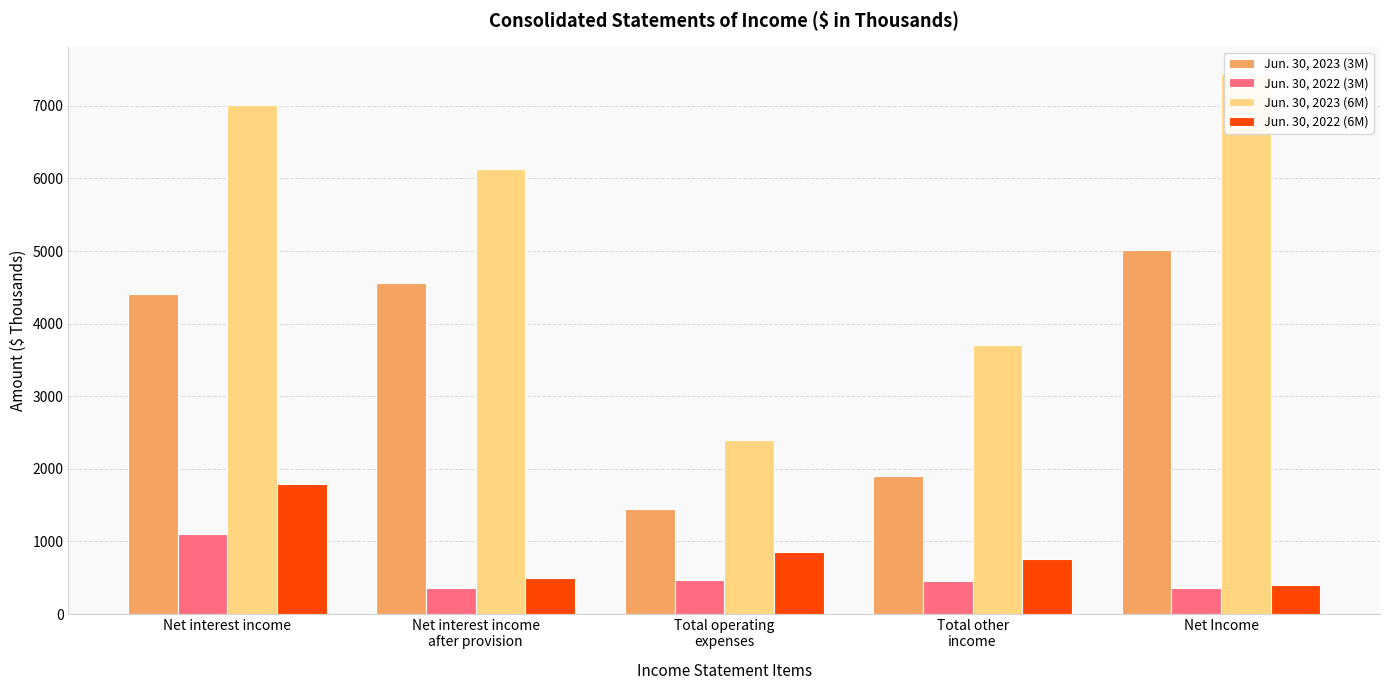

What is the approximate value of Jun. 30, 2023 (6M) at Net Income, to the nearest 50?

7450